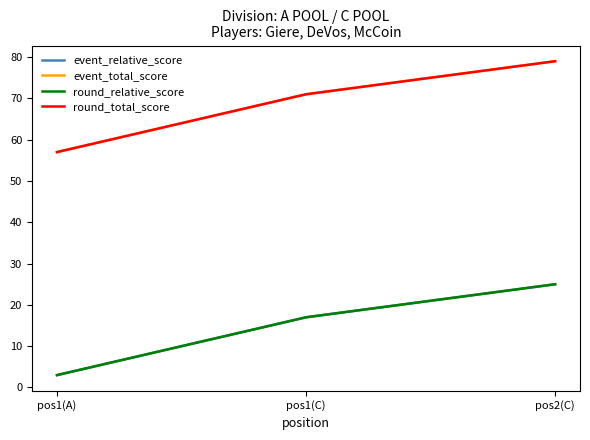

The value of round_relative_score at pos2(C) is 17. True or false?

False